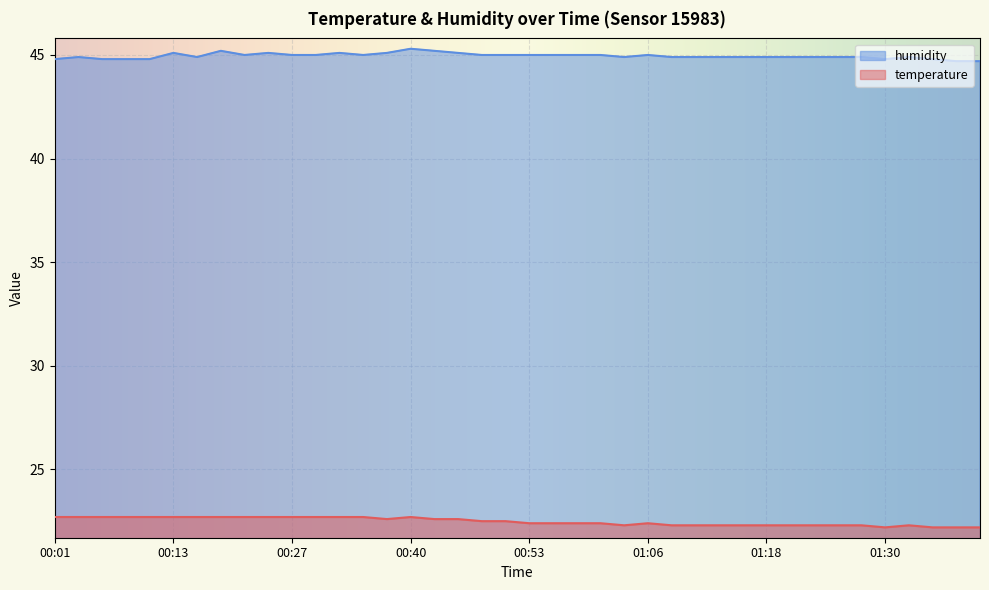

At which label does temperature reach its peak?

00:01